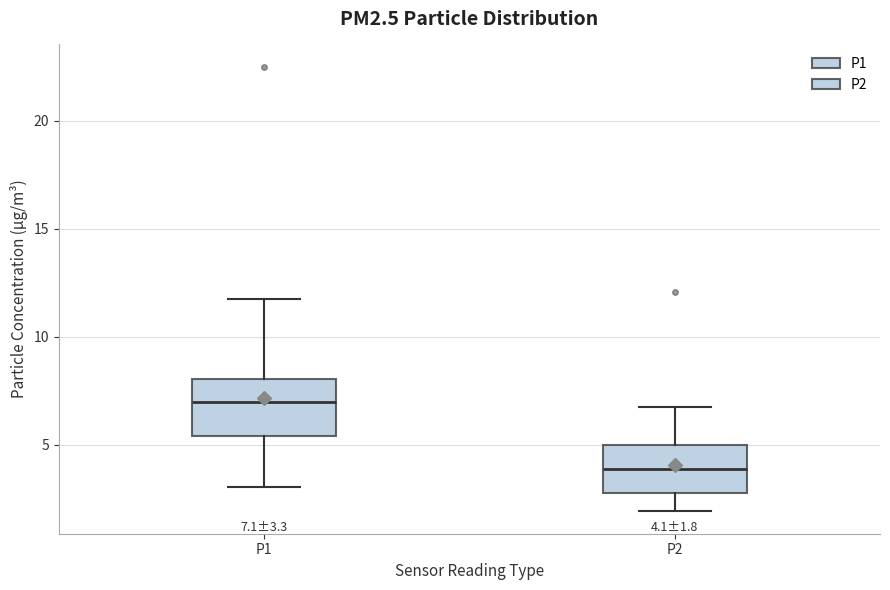

Which box's median line is the highest?

P1